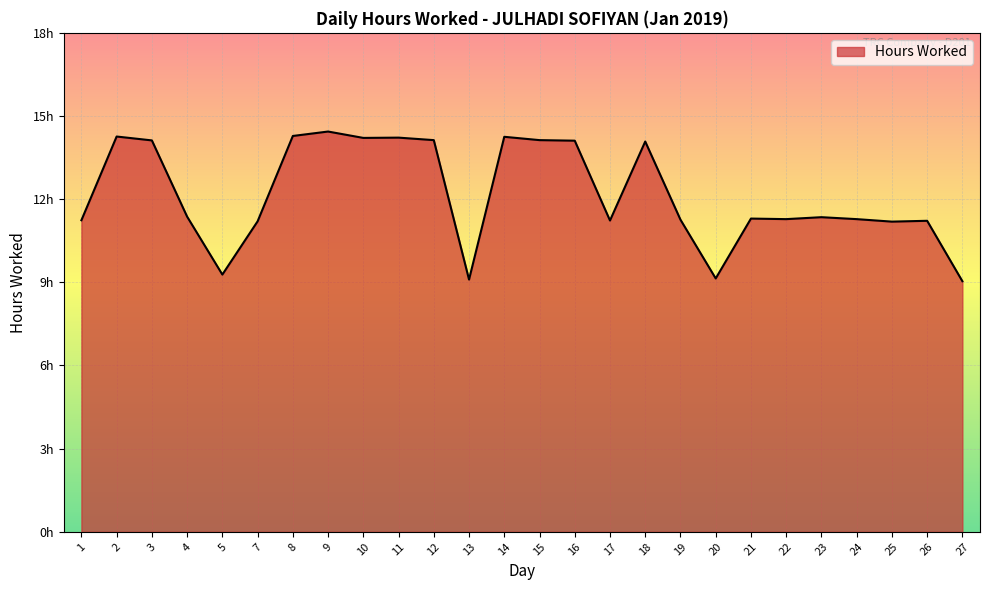

Is this an area chart (filled region under the line)?

Yes